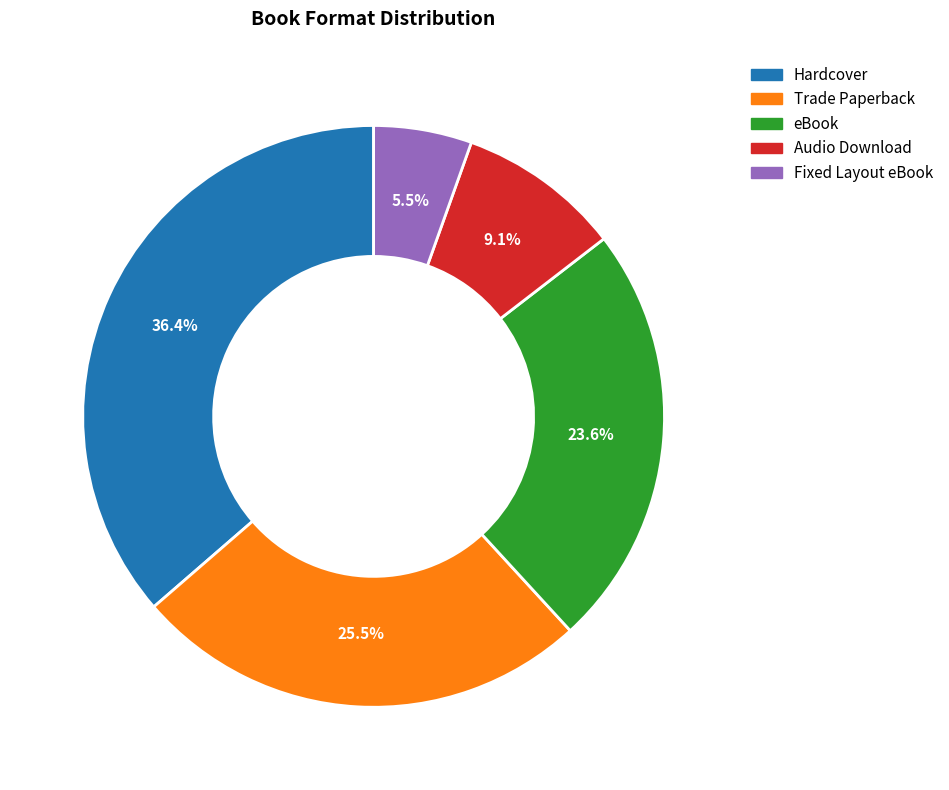

To the nearest percent, what percentage of the pie is Audio Download?

9%